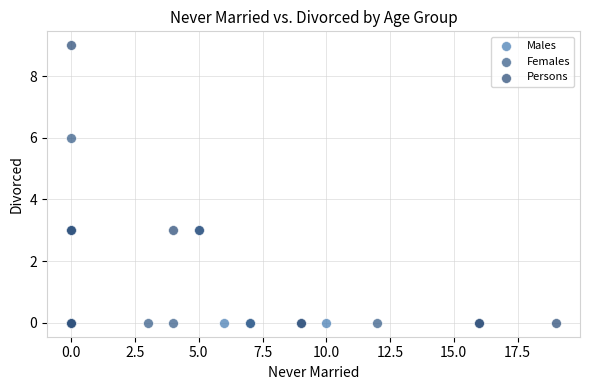

Which series reaches the maximum Y coordinate?

Persons